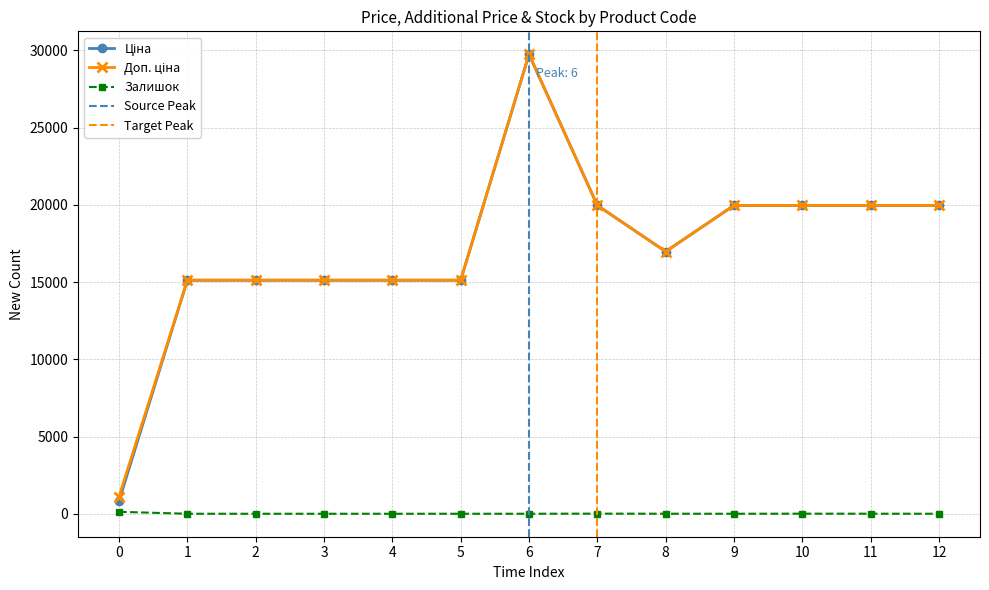

True or false: Доп. ціна and Залишок intersect in this chart.

False